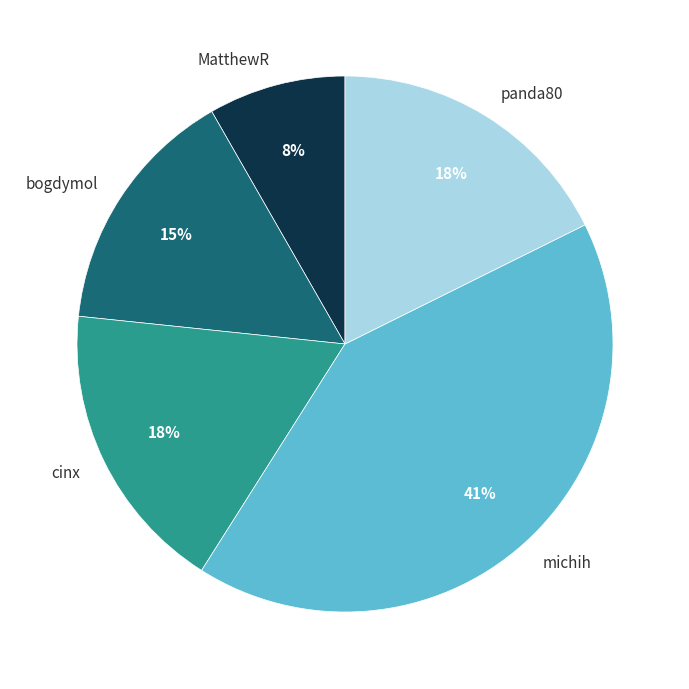

What percentage is the michih slice, to the nearest percent?

41%